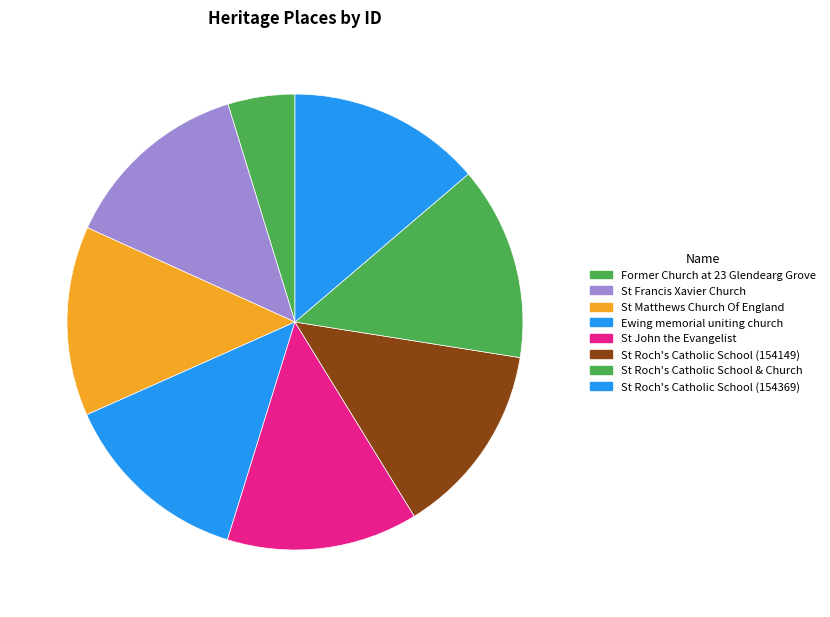

The St Roch's Catholic School & Church slice represents 14% of the pie. True or false?

True